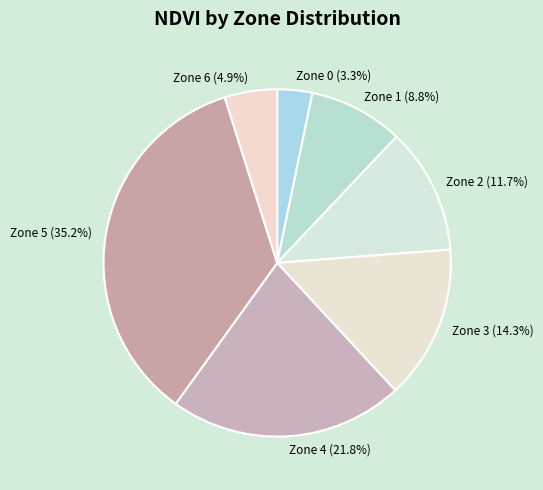

What is the total percentage of Zone 6 and Zone 2?

16.6%